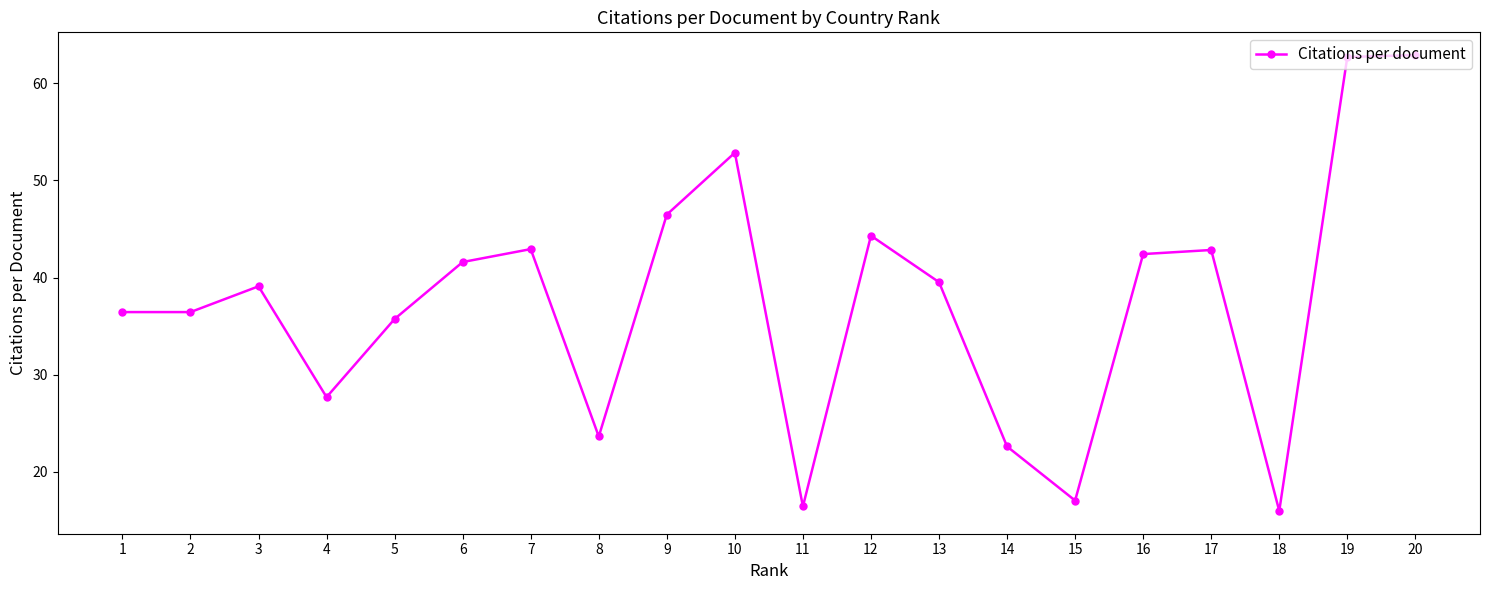

True or false: the data has more than 1 interior local peaks.

True